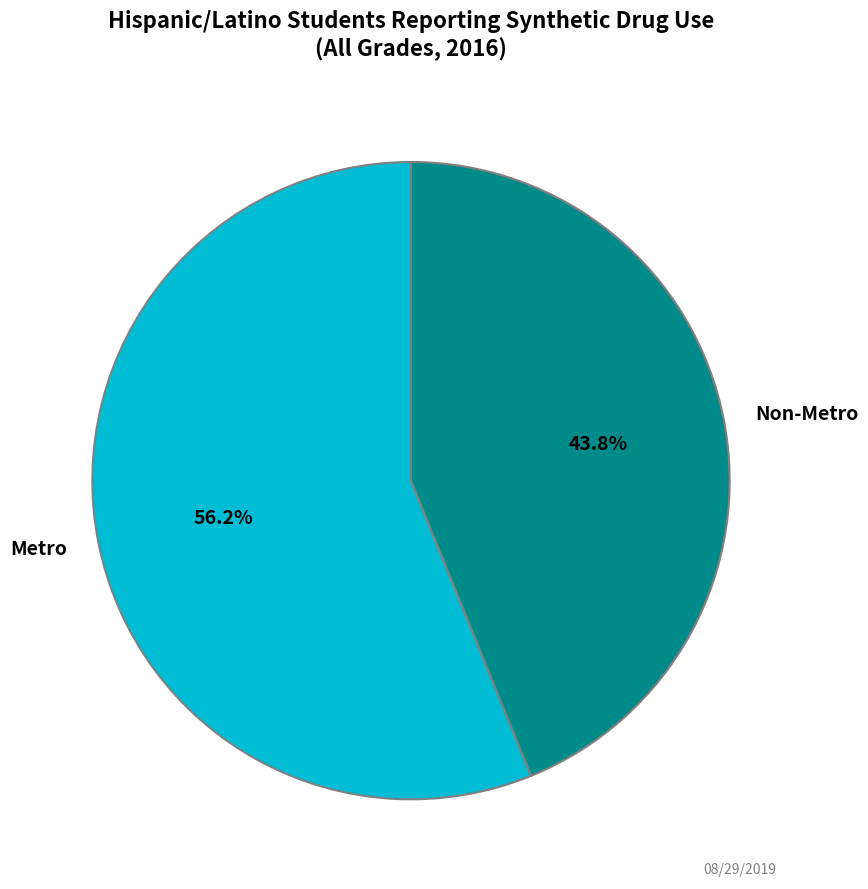

Which category has the smallest portion of the pie?

Non-Metro